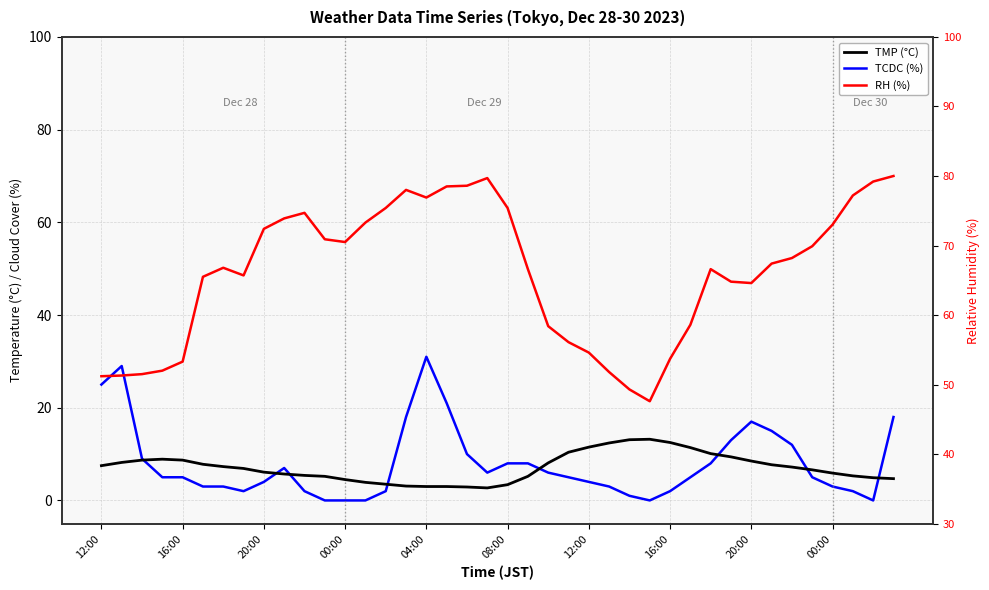

Which series has the largest range (max minus min)?

RH (%)